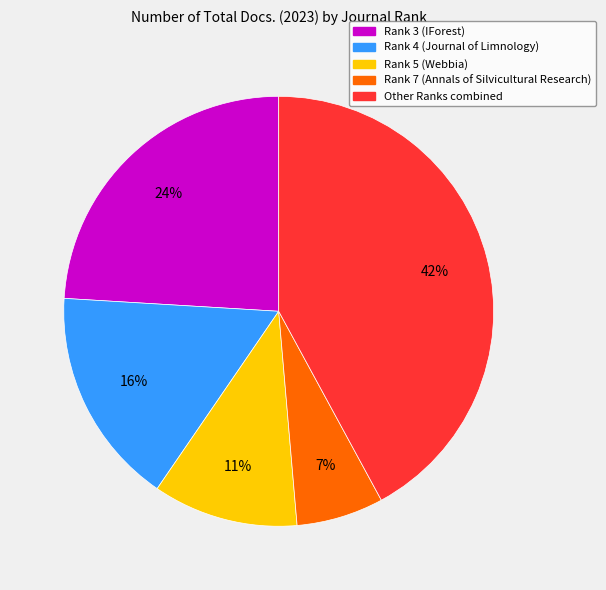

To the nearest percent, what is the average slice percentage?

20%